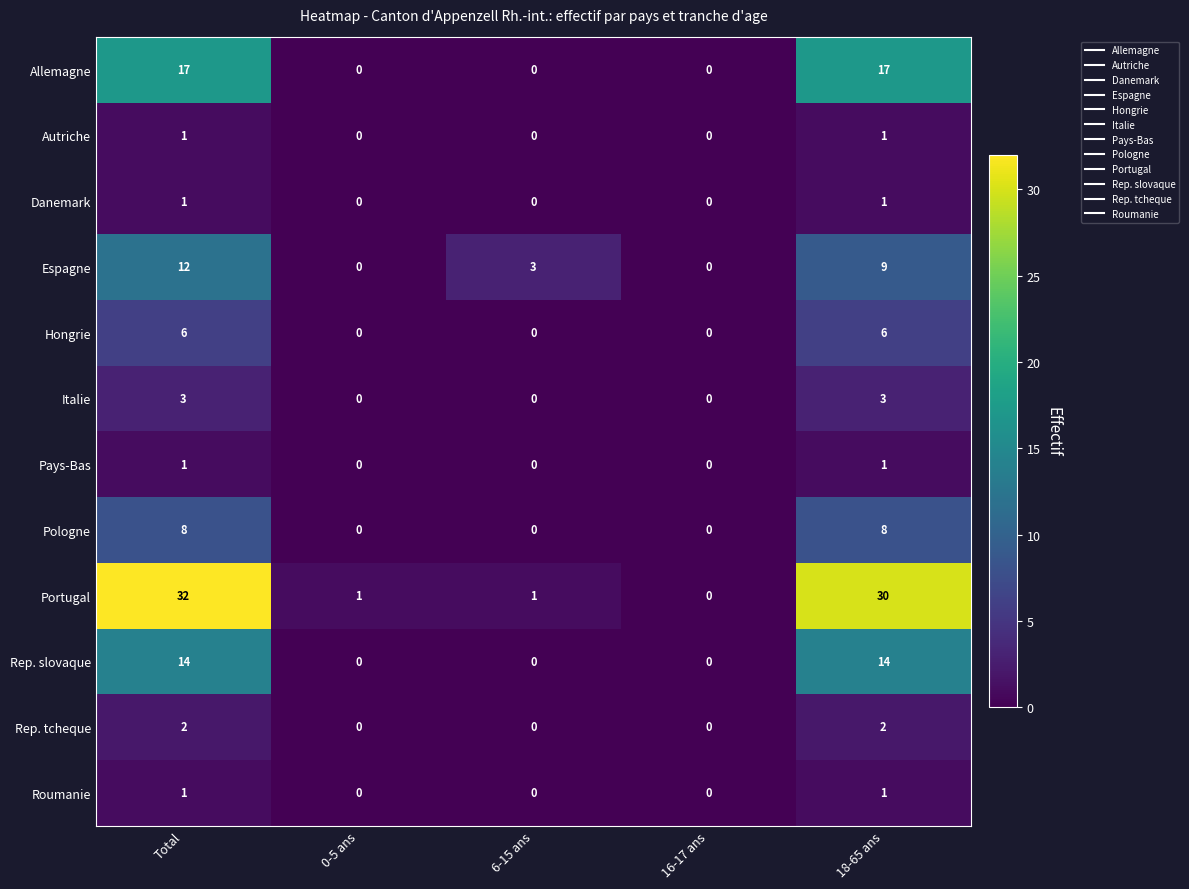

What value does the Allemagne series have at Total, to the nearest 10?

20